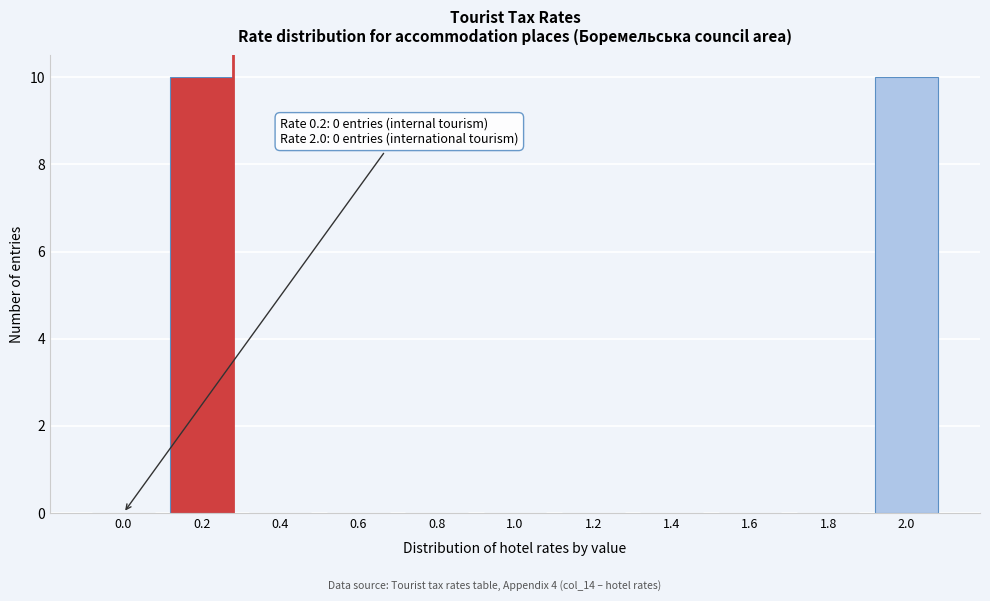

Reading left to right, transcribe all the data shown in this chart.

0.0=0	0.2=10	0.4=0	0.6=0	0.8=0	1.0=0	1.2=0	1.4=0	1.6=0	1.8=0	2.0=10